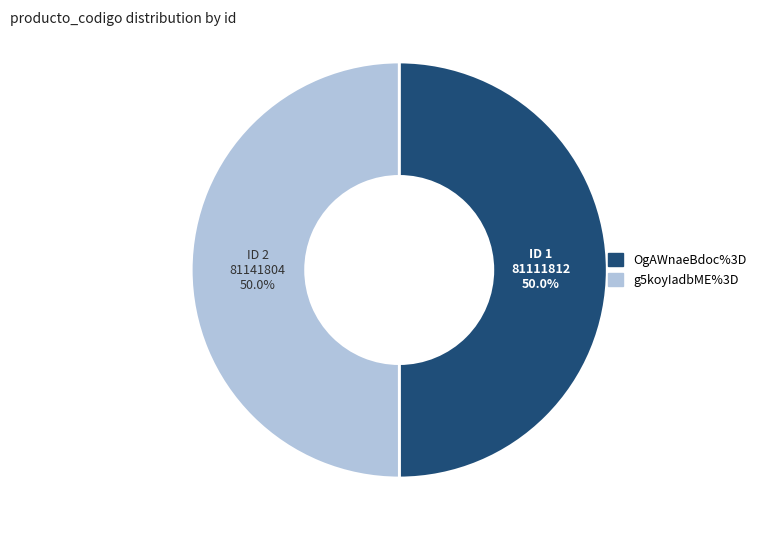

Approximately how many times larger is the value at OgAWnaeBdoc%3D compared to g5koyIadbME%3D?

1.0